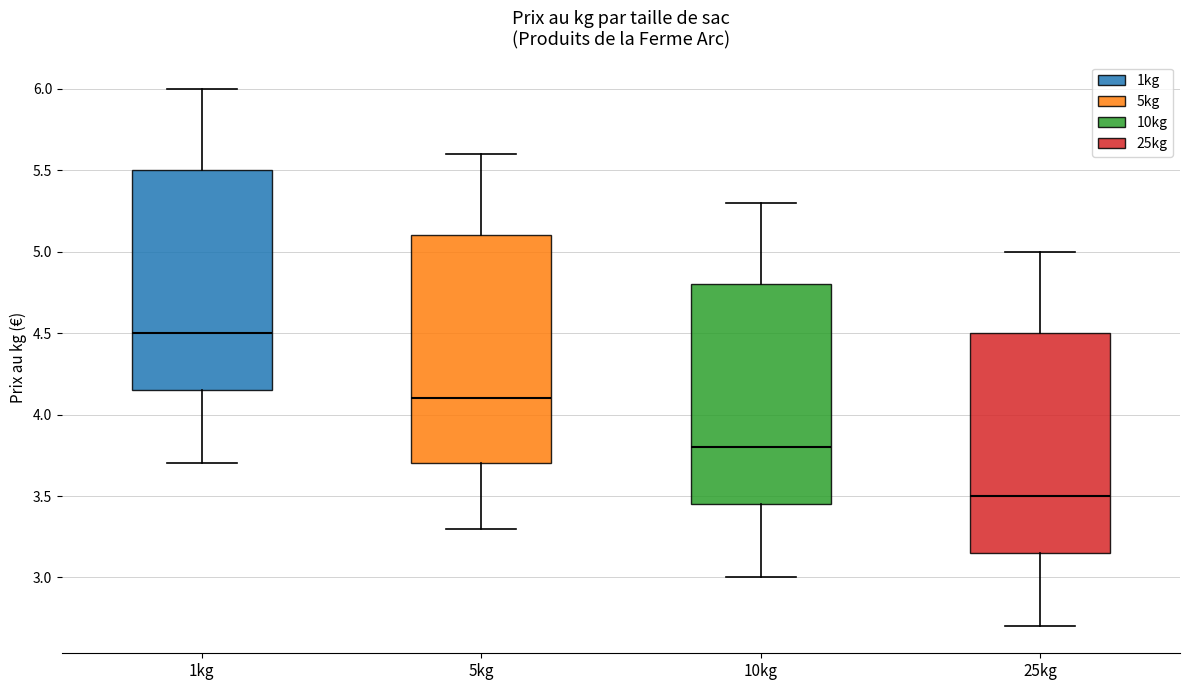

Where does the lower whisker of the box for 10kg end on the y-axis? The values are not printed on the chart, so give them approximately, as read against the axis.

3.00